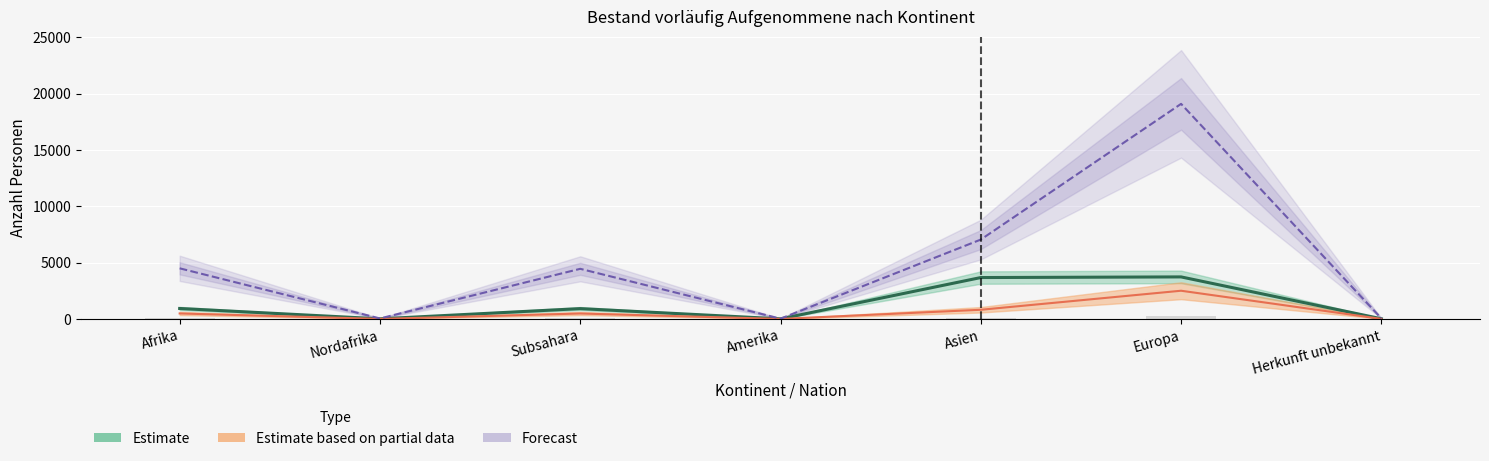

Rank the categories by value from lowest to highest.

Amerika, Nordafrika, Herkunft unbekannt, Subsahara, Afrika, Asien, Europa